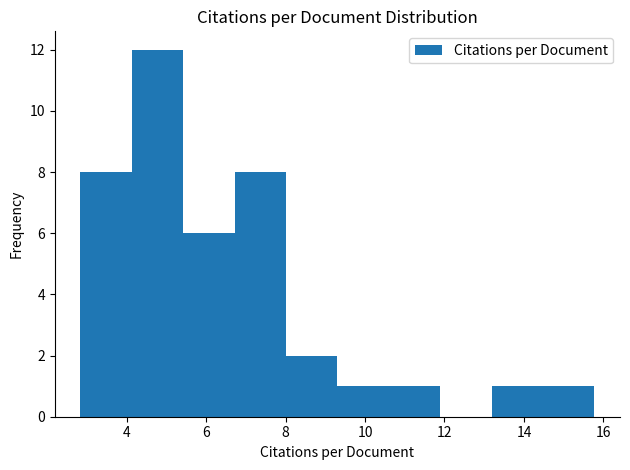

Which range on the x-axis has the tallest bar?

4.2 to 5.4